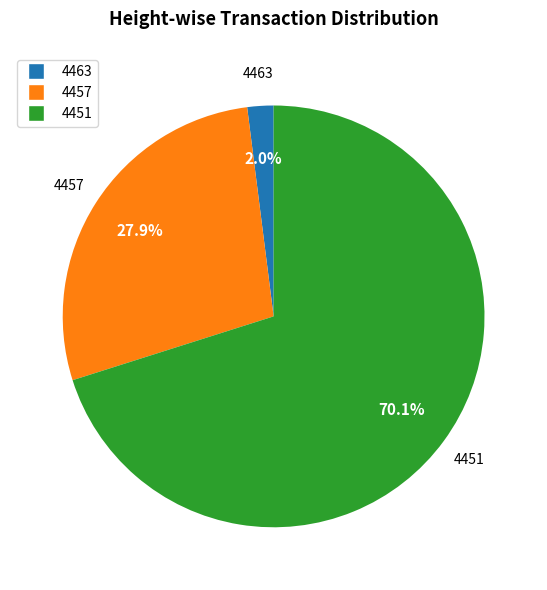

What is the smallest slice in the pie chart?

4463